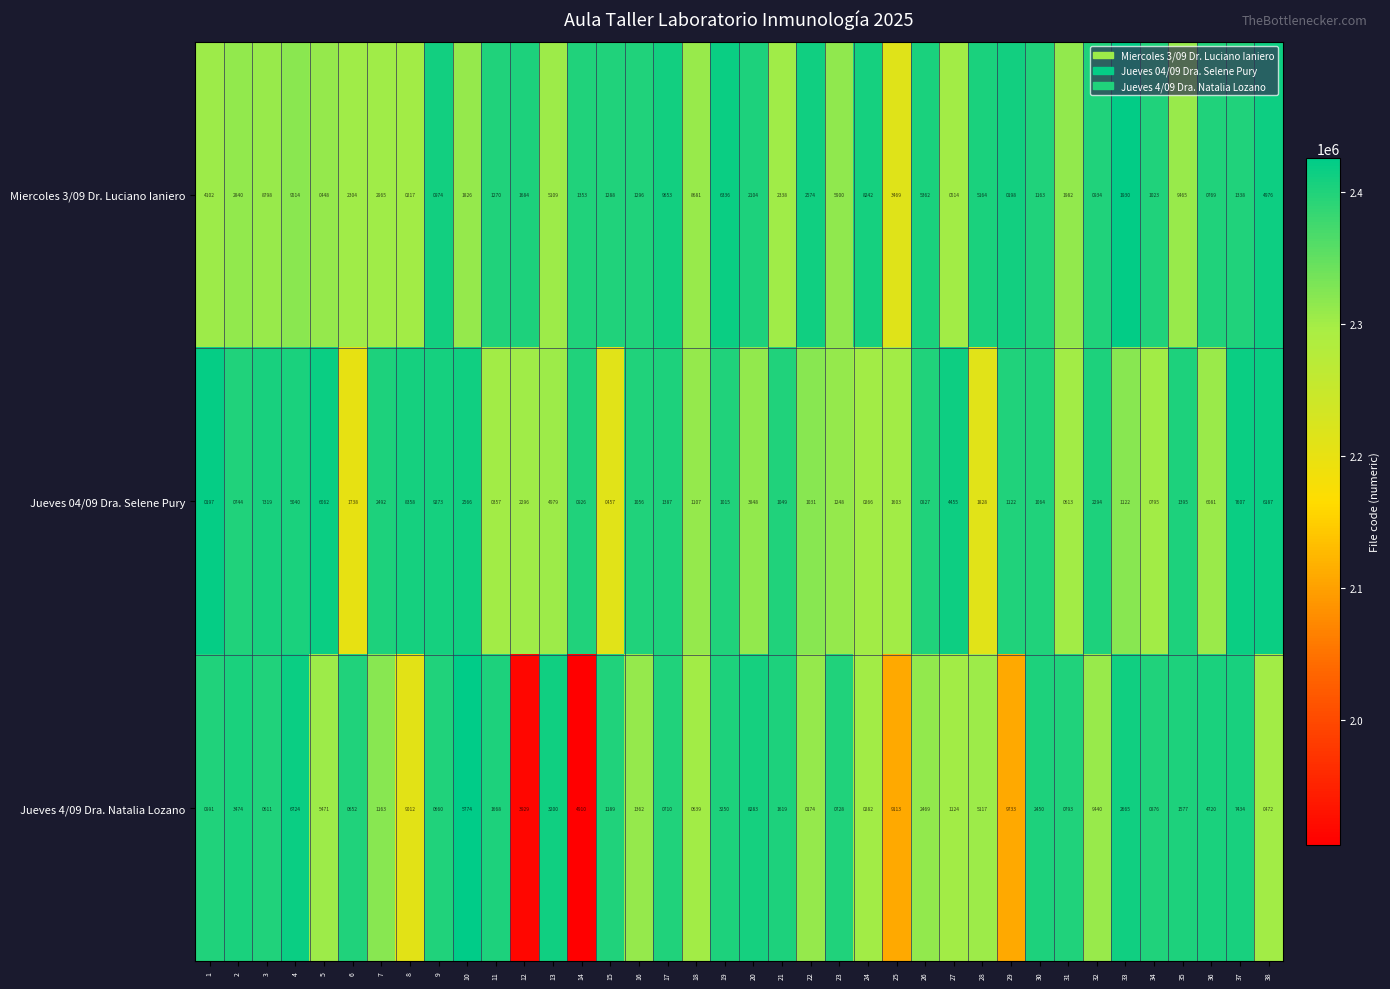

At which label is Jueves 4/09 Dra. Natalia Lozano closest to 4953?

14